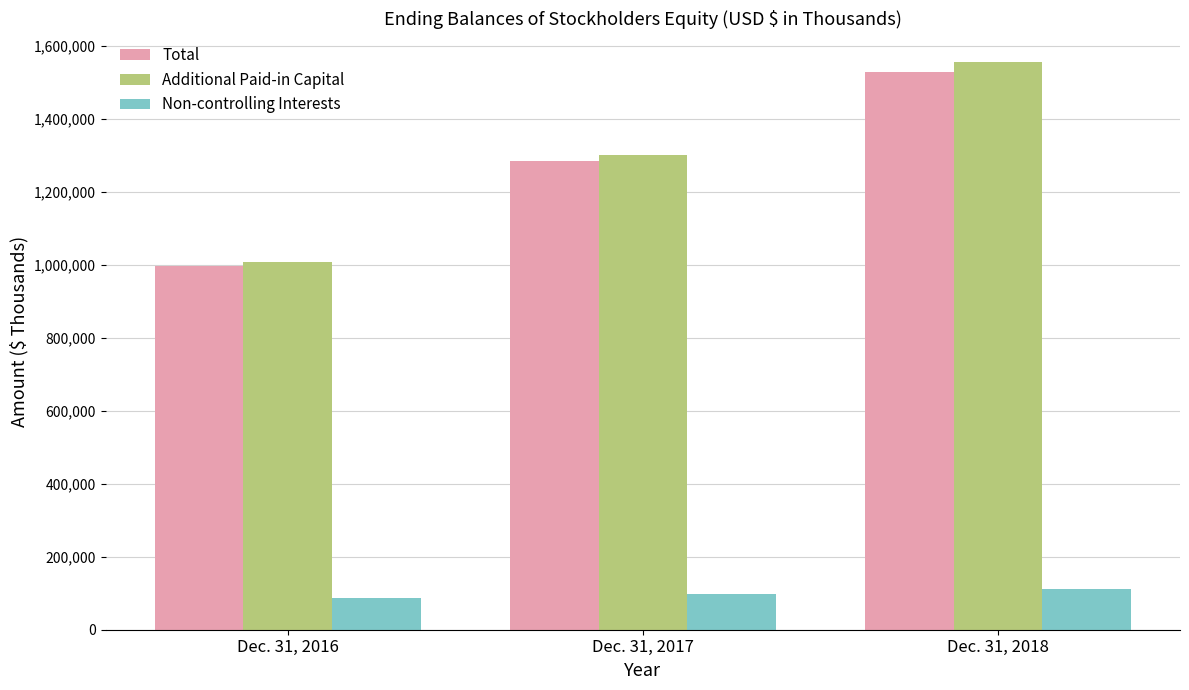

Reading left to right, what are all the values shown in this chart?

Total: Dec. 31, 2016=998537	Dec. 31, 2017=1284201	Dec. 31, 2018=1528920
Additional Paid-in Capital: Dec. 31, 2016=1009431	Dec. 31, 2017=1301979	Dec. 31, 2018=1557421
Non-controlling Interests: Dec. 31, 2016=86749	Dec. 31, 2017=97376	Dec. 31, 2018=111821